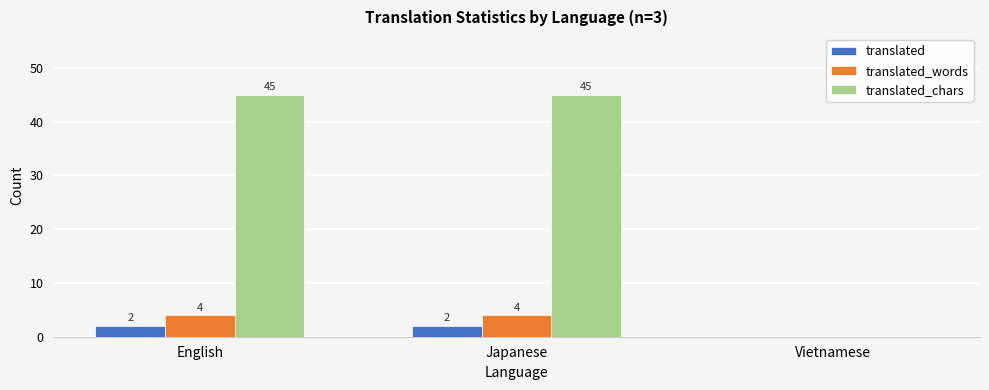

Between English and Vietnamese, which series saw the biggest shift?

translated_chars